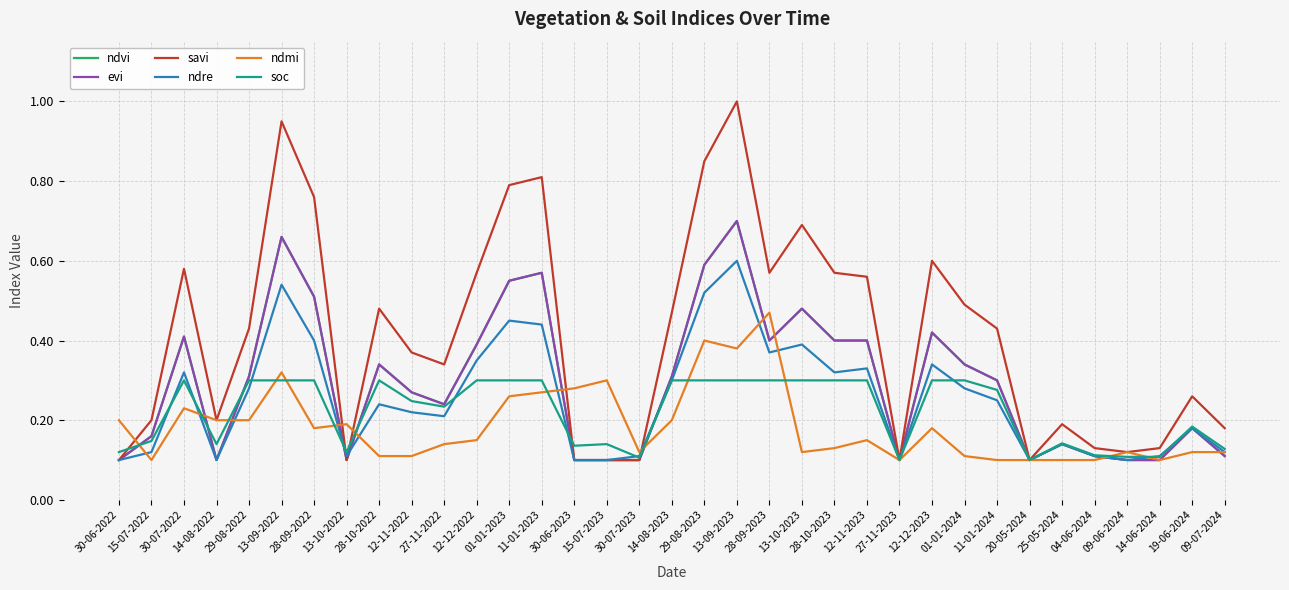

Does the chart display data point markers on the line(s)?

No